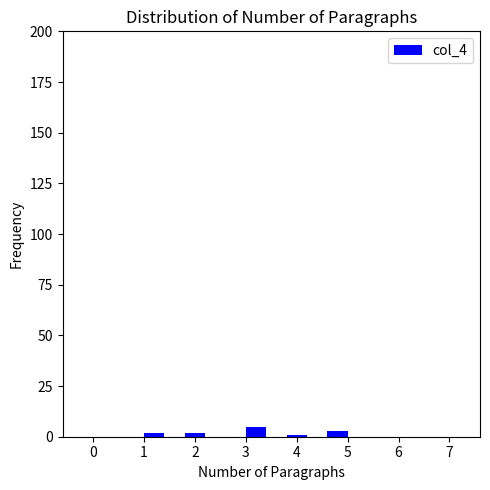

Reading left to right, list every bar in this chart as the range it spans on the x-axis followed by its height. The values are not printed on the chart, so give them approximately, as read against the axis.

1.0 to 1.4: under 5
1.4 to 1.8: 0
1.8 to 2.2: under 5
2.2 to 2.6: 0
2.6 to 3.0: 0
3.0 to 3.4: 5
3.4 to 3.8: 0
3.8 to 4.2: under 5
4.2 to 4.6: 0
4.6 to 5.0: under 5